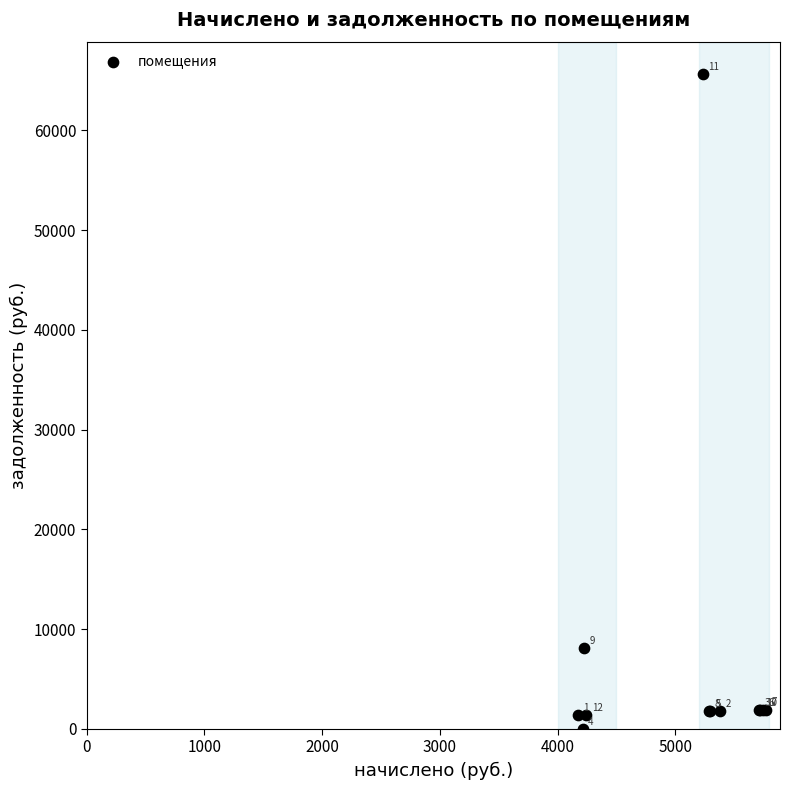

What Y value in the scatter plot is closest to 32810?

8052.9